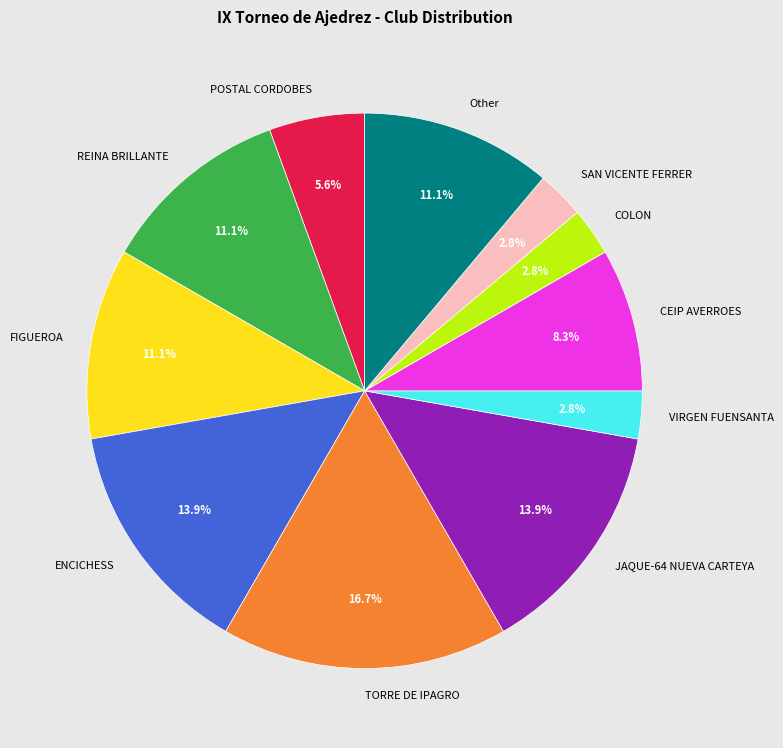

Is there any slice that represents more than half of the pie?

No